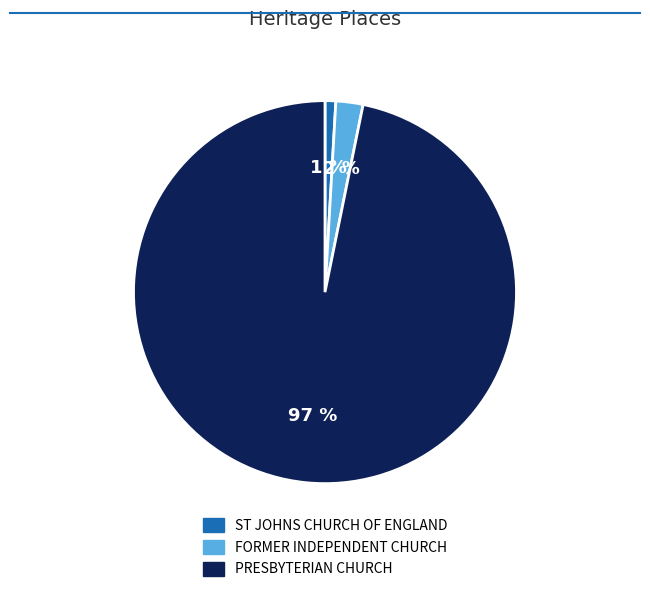

To the nearest percent, what portion does FORMER INDEPENDENT CHURCH represent?

2%